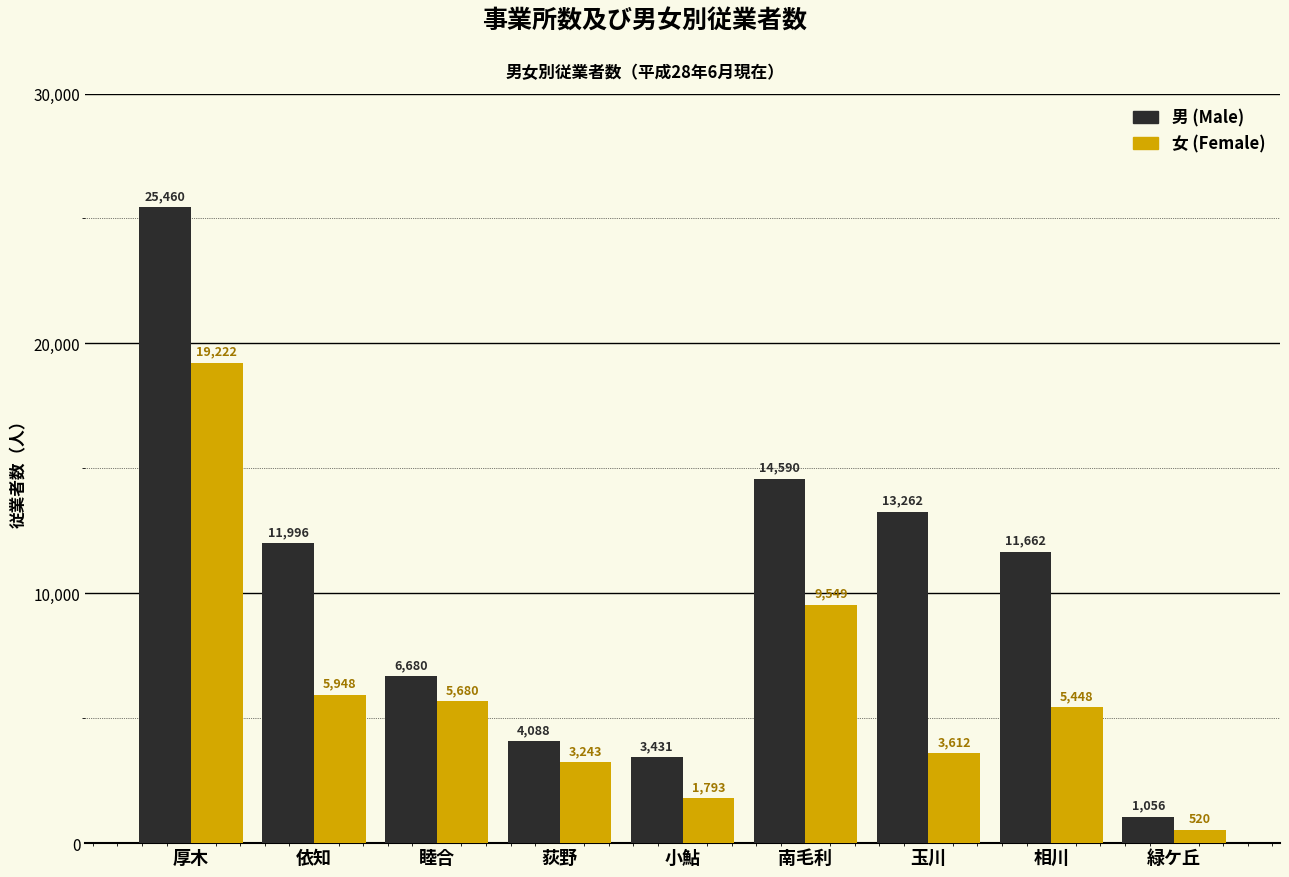

Between 相川 and 緑ケ丘, which series saw the biggest shift?

男 (Male)